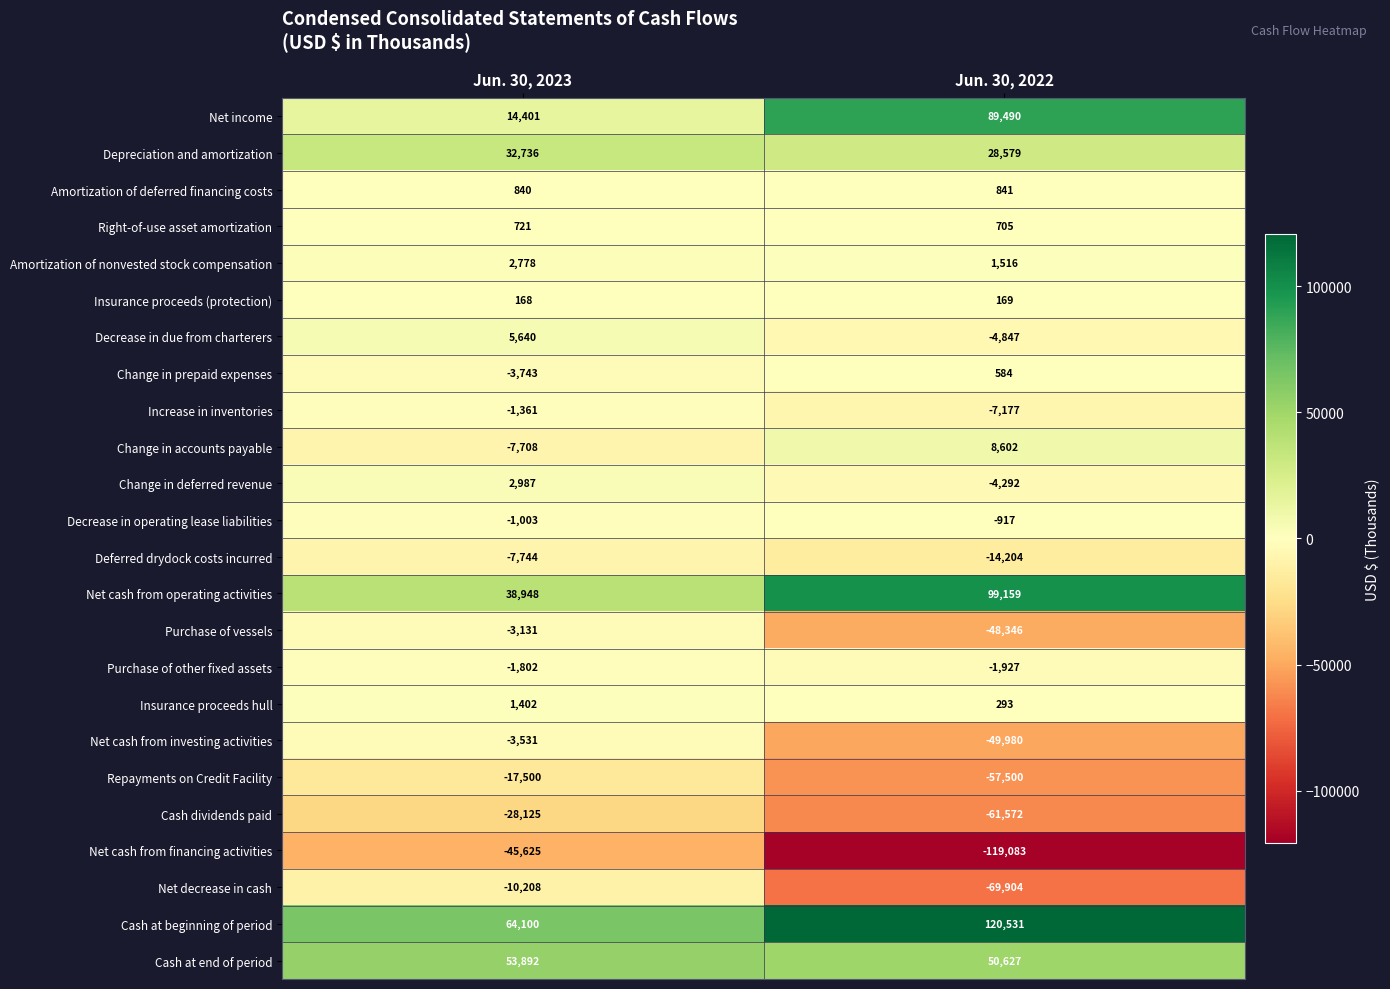

At how many categories does at least one series exceed 97520?

1